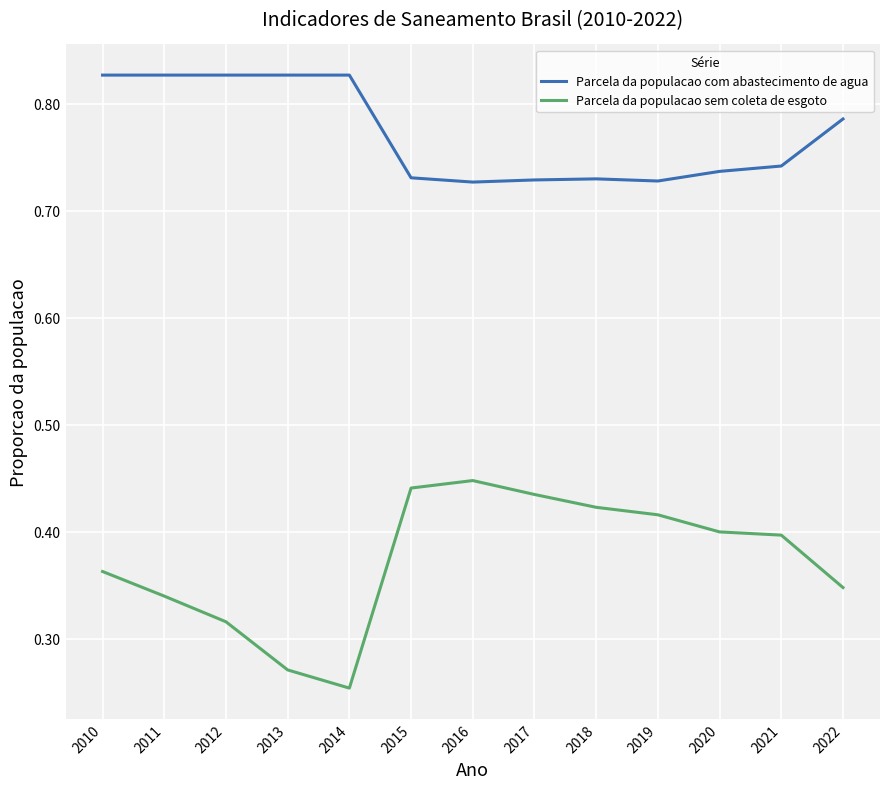

How many lines are shown in the chart?

2